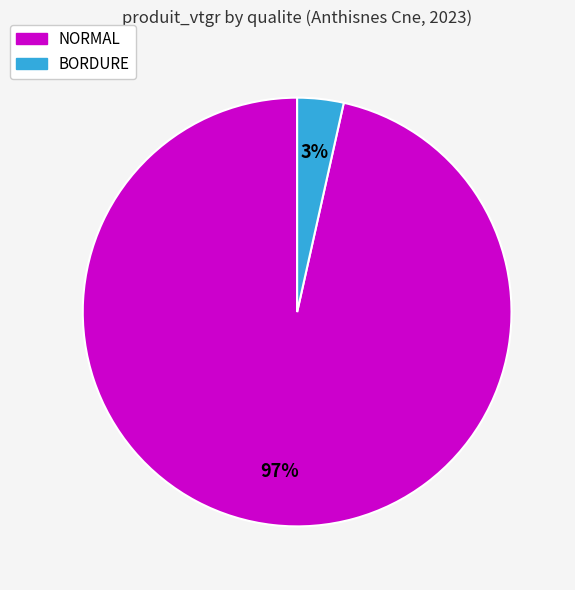

Is there any slice that represents more than half of the pie?

Yes